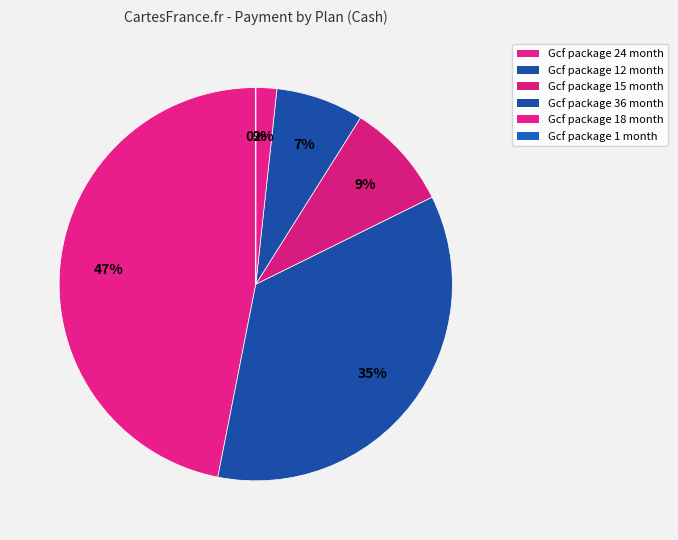

What is the change in value from Gcf package 12 month to Gcf package 15 month?

-77500